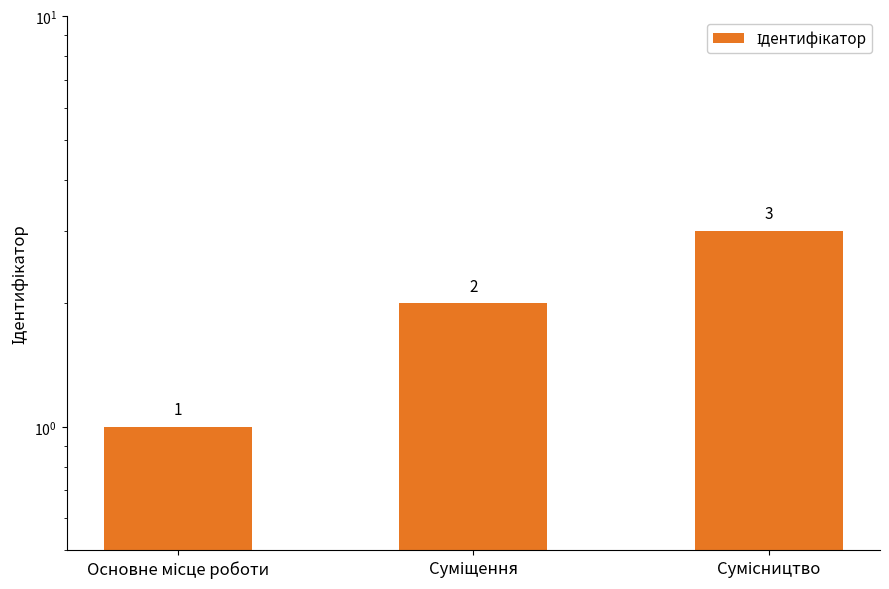

Where does the data first go above 2?

Сумісництво